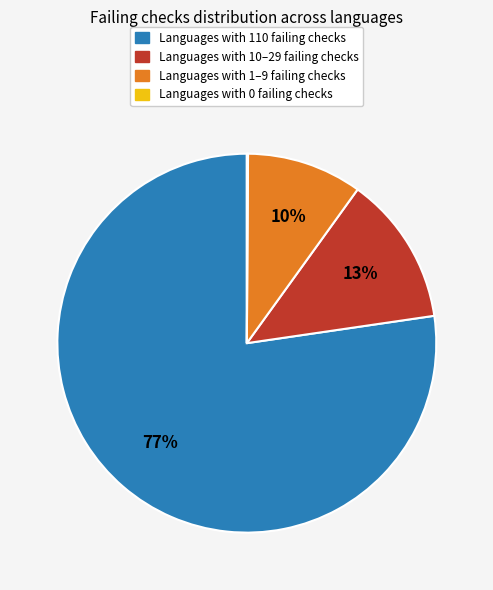

Is it true that Languages with 1–9 failing checks is 17% of the pie?

False